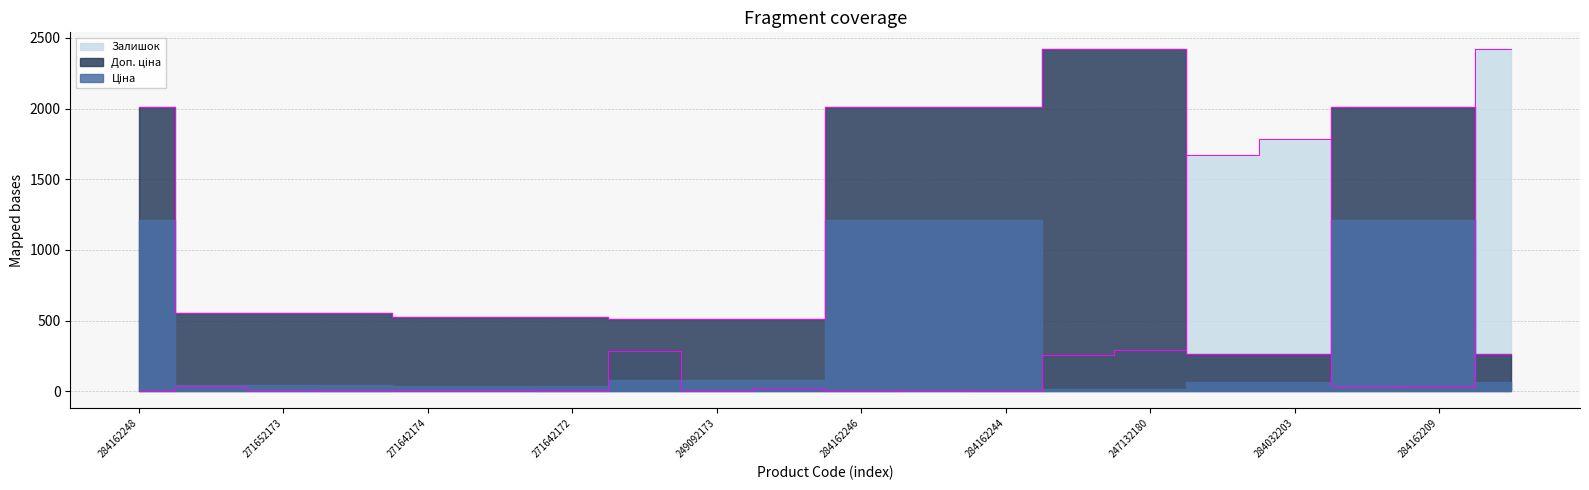

How many interior local valleys does the Залишок series have?

6